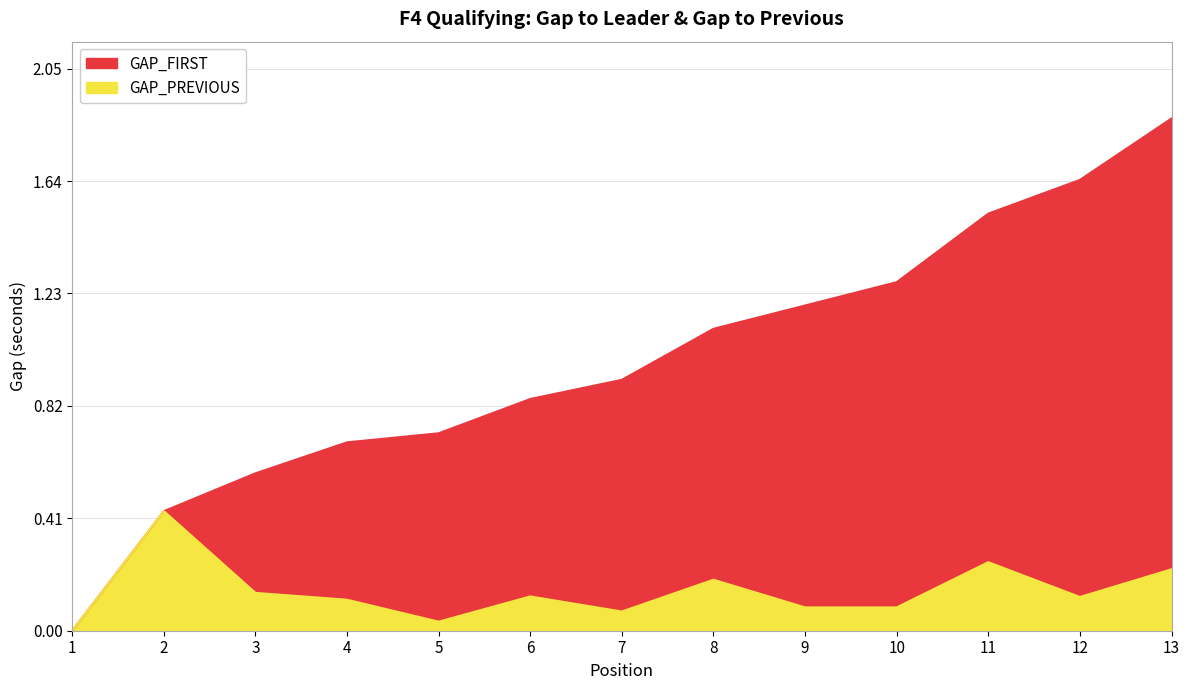

What is the total value across all series at 2?

0.9